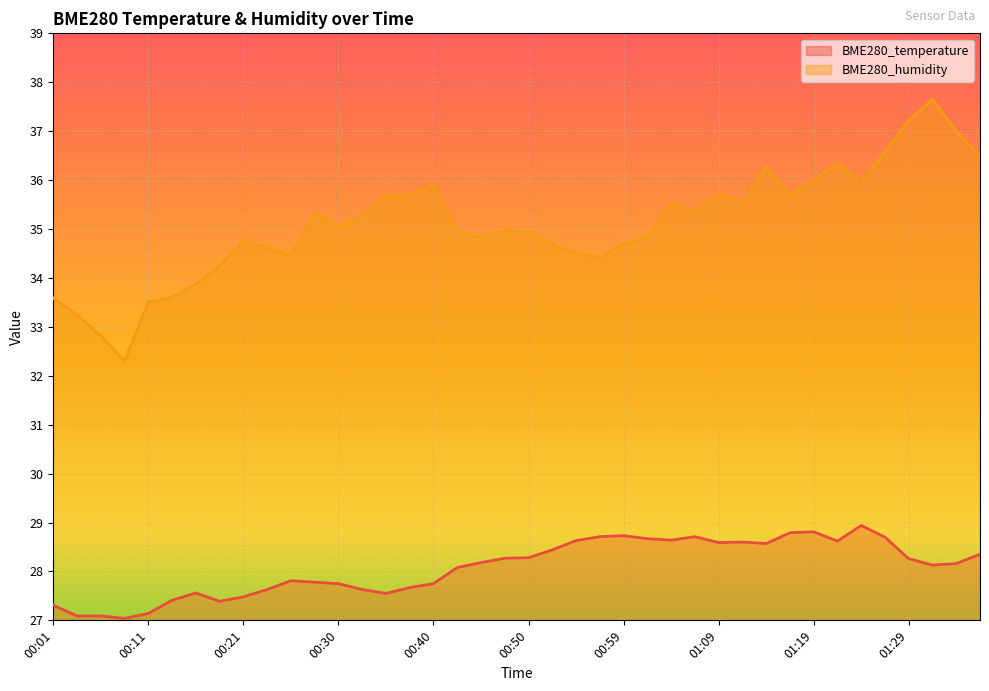

True or false: BME280_humidity and BME280_temperature cross at least once.

False